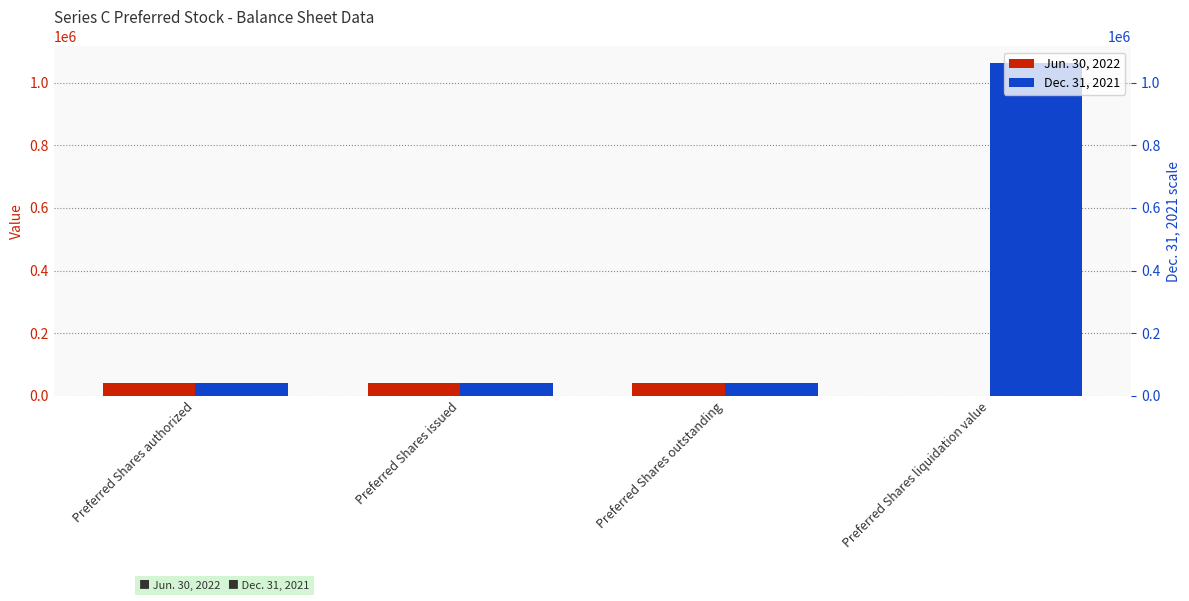

How many series are shown in this chart?

2